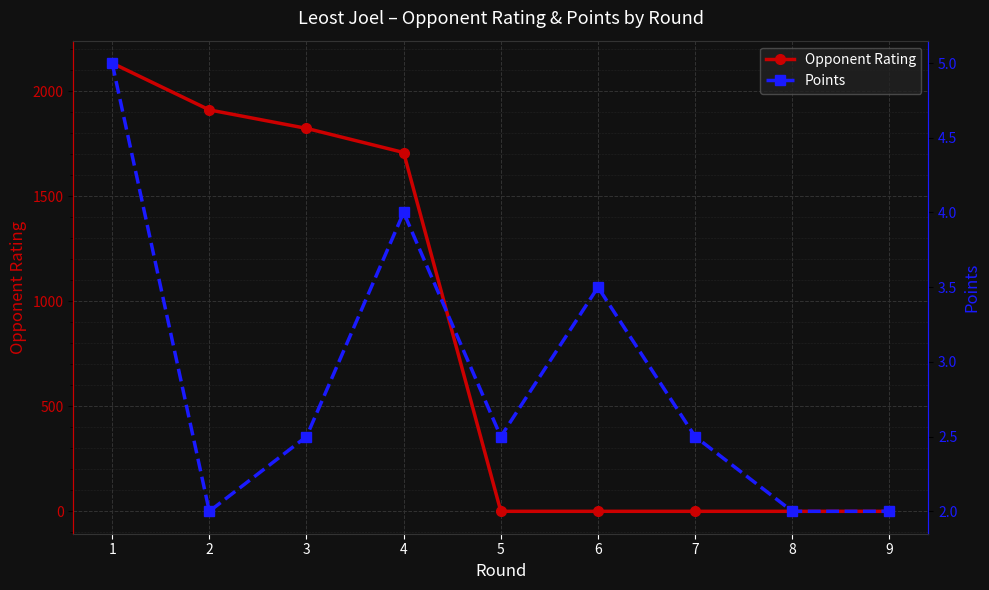

Reading right to left, transcribe all the data shown in this chart.

Opponent Rating: 0.0	0.0	0.0	0.0	0.0	1709.0	1824.0	1912.0	2135.0
Points: 2.0	2.0	2.5	3.5	2.5	4.0	2.5	2.0	5.0